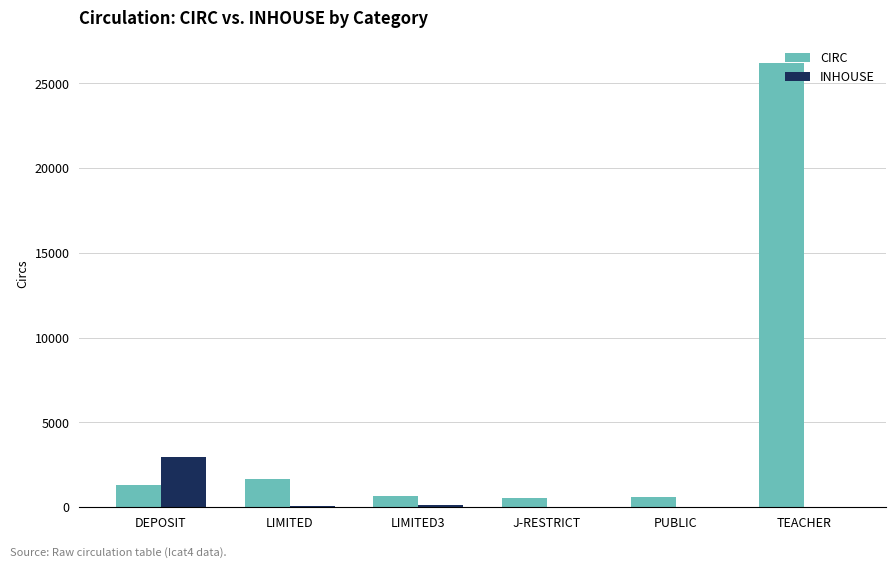

Where does the INHOUSE series first go above 42?

DEPOSIT